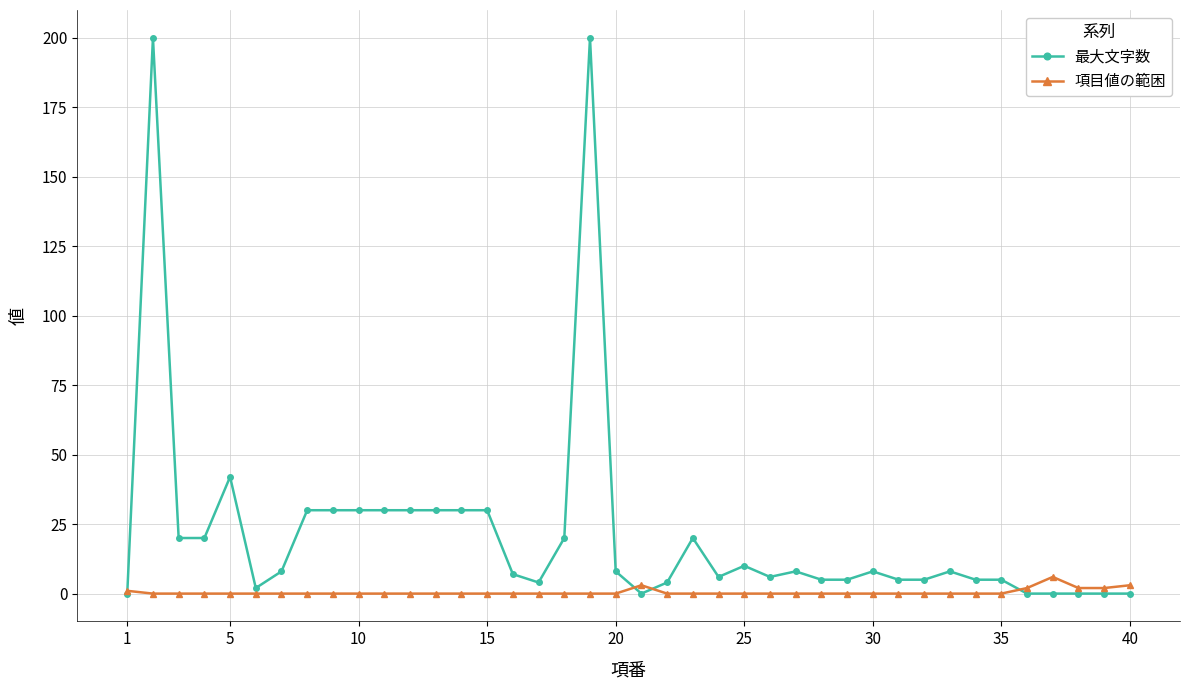

Count the 項目値の範困 values in the range 0 to 1.

34